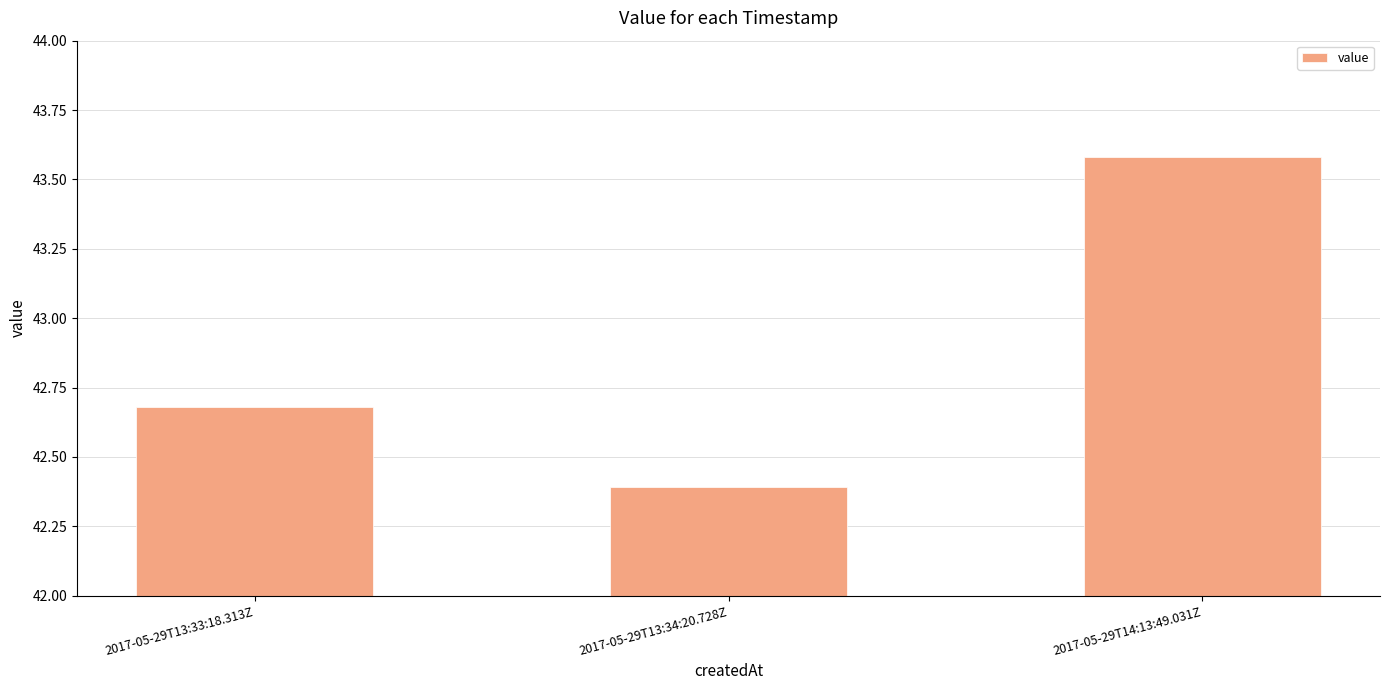

Which category has the highest value across all series?

2017-05-29T14:13:49.031Z